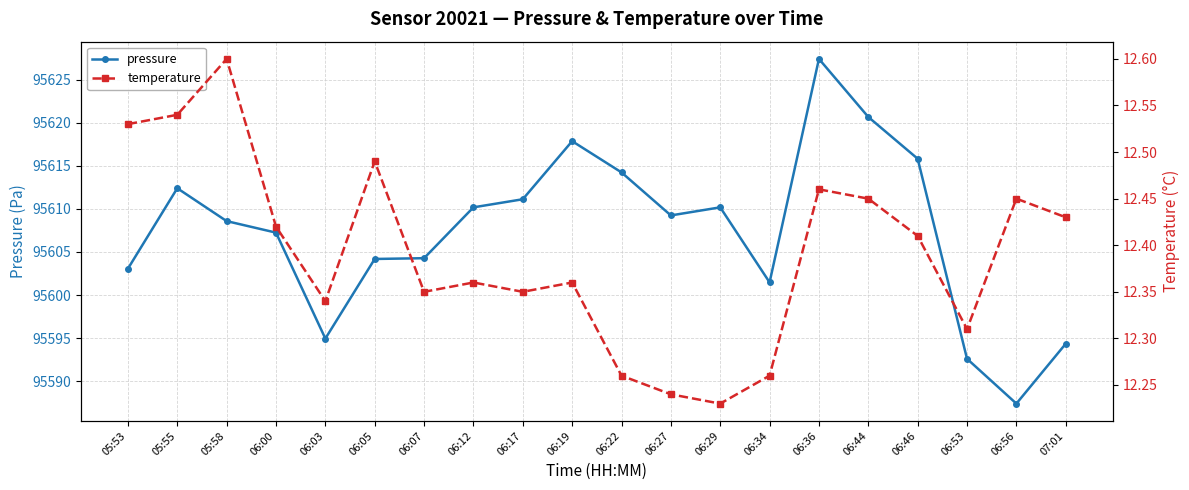

What are all the series names shown in the legend?

pressure, temperature